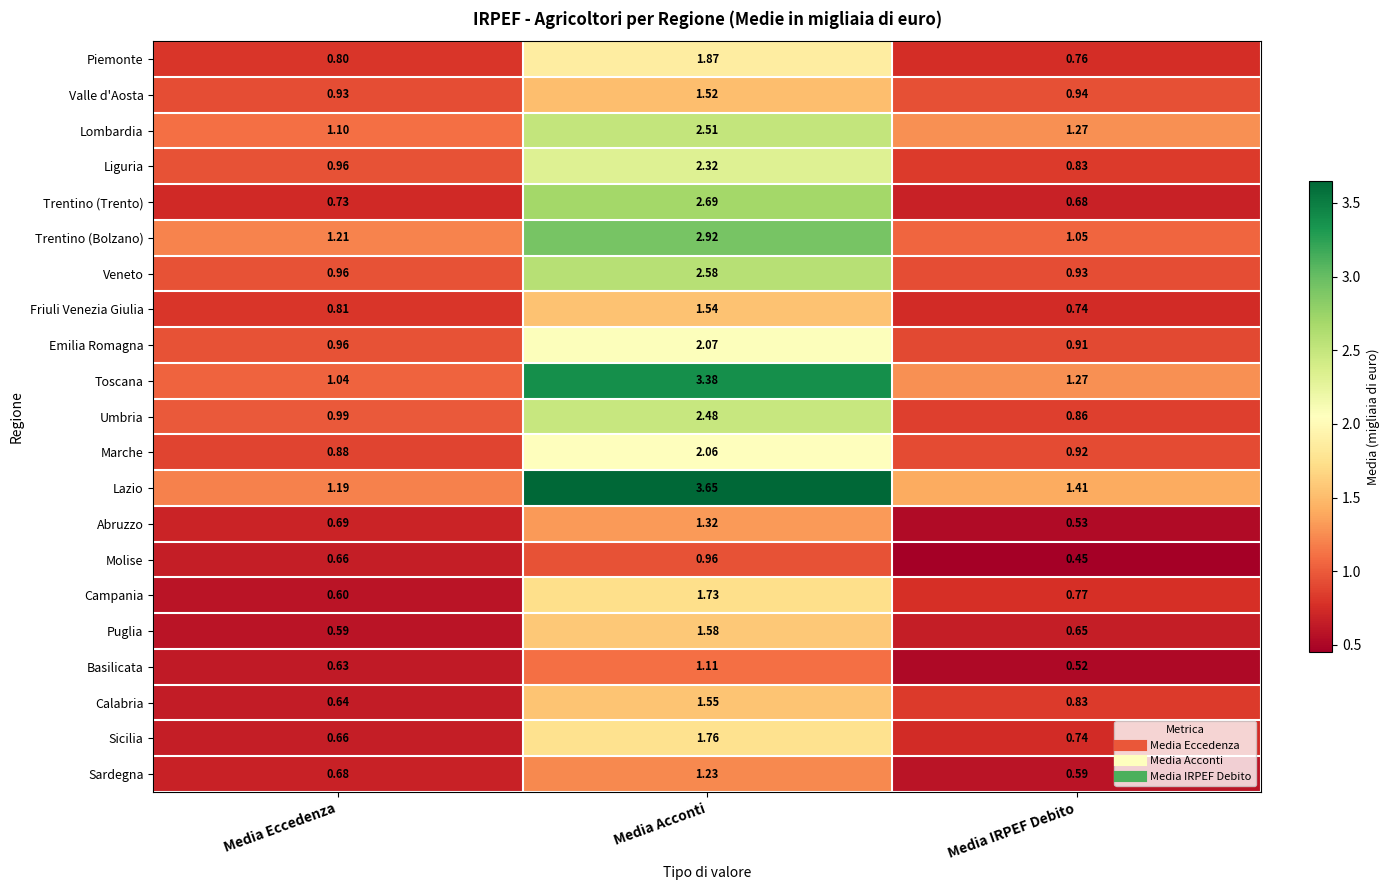

Rank the series by their maximum value, from highest to lowest.

Lazio, Toscana, Trentino (Bolzano), Trentino (Trento), Veneto, Lombardia, Umbria, Liguria, Emilia Romagna, Marche, Piemonte, Sicilia, Campania, Puglia, Calabria, Friuli Venezia Giulia, Valle d'Aosta, Abruzzo, Sardegna, Basilicata, Molise